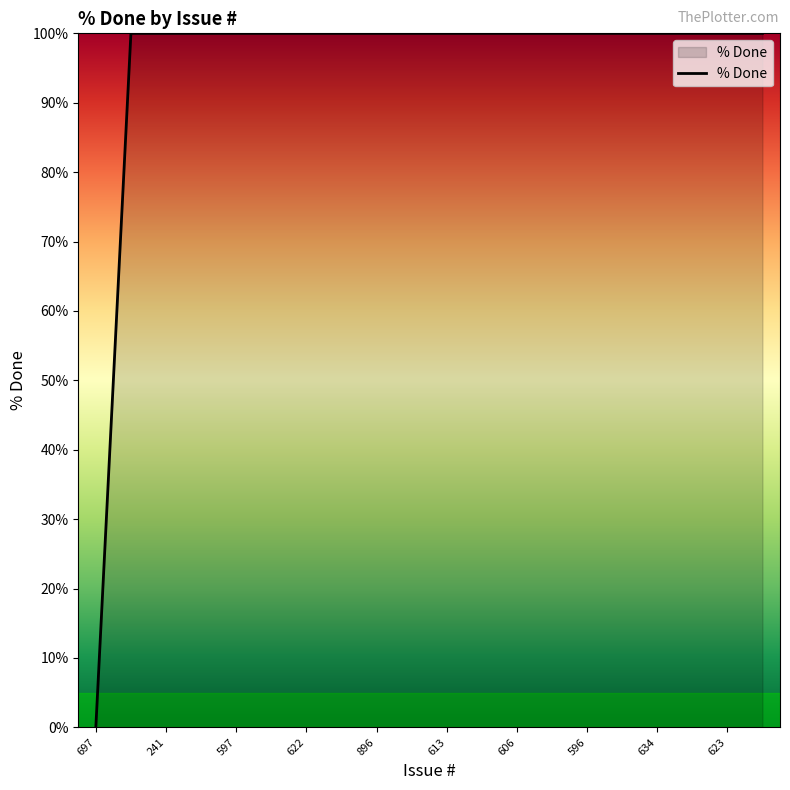

How many values are above zero?

19